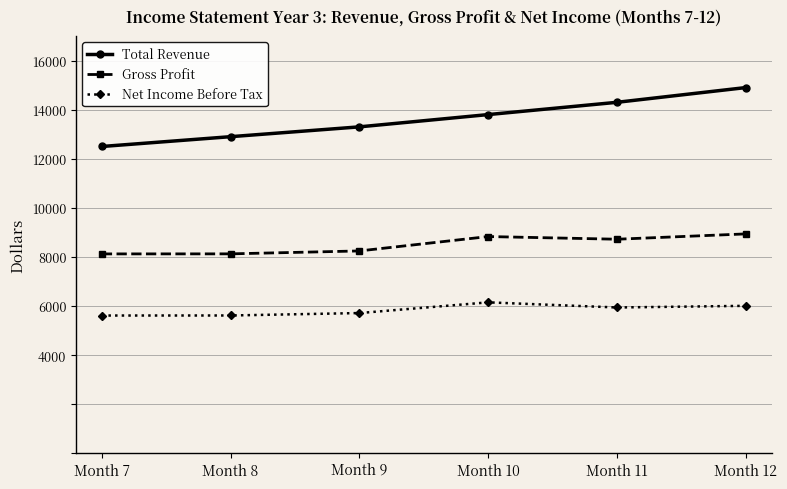

Which series has the largest total across all categories?

Total Revenue